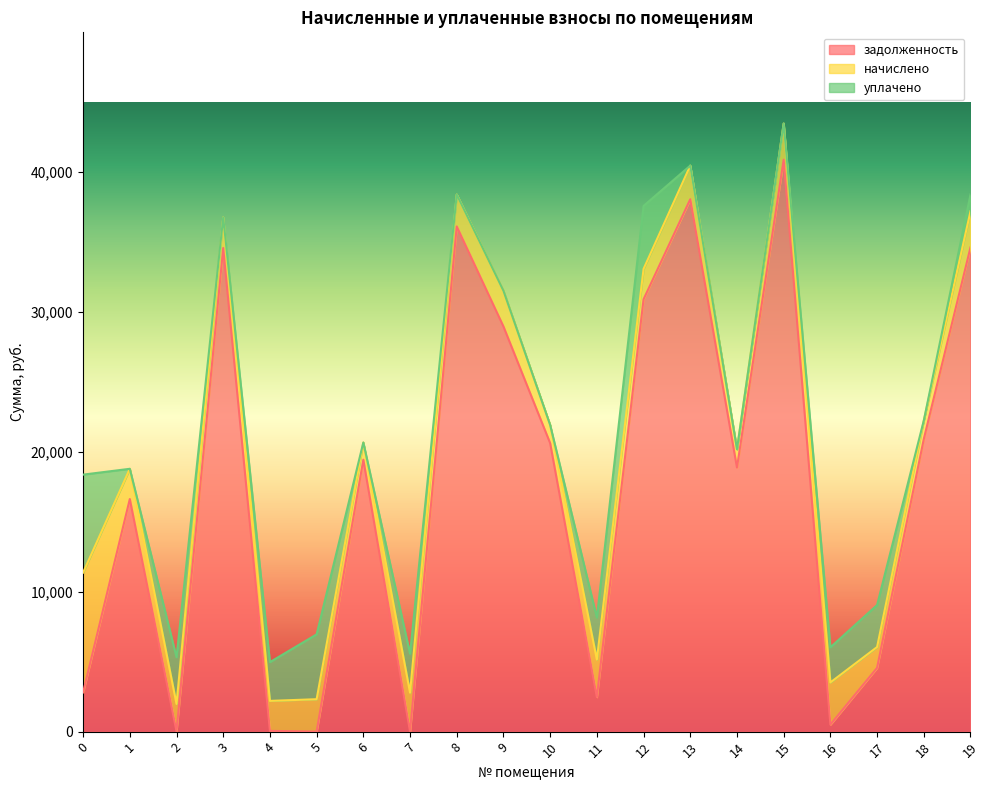

Where is the first local minimum for начислено?

2